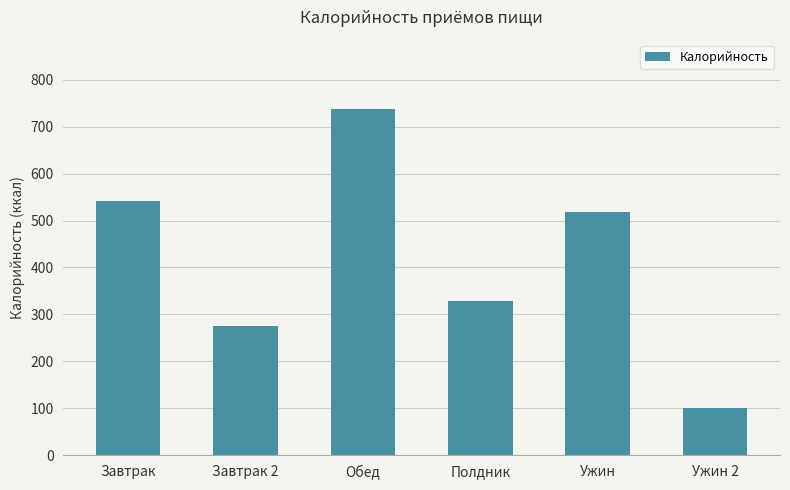

Does the chart contain any negative values?

No